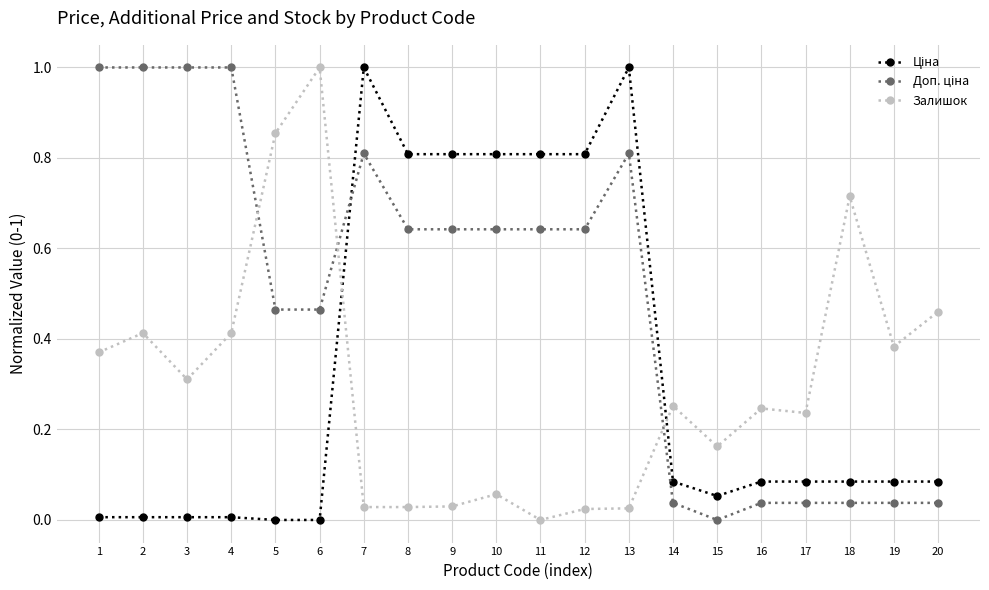

What is the maximum value shown in the chart?

1.0